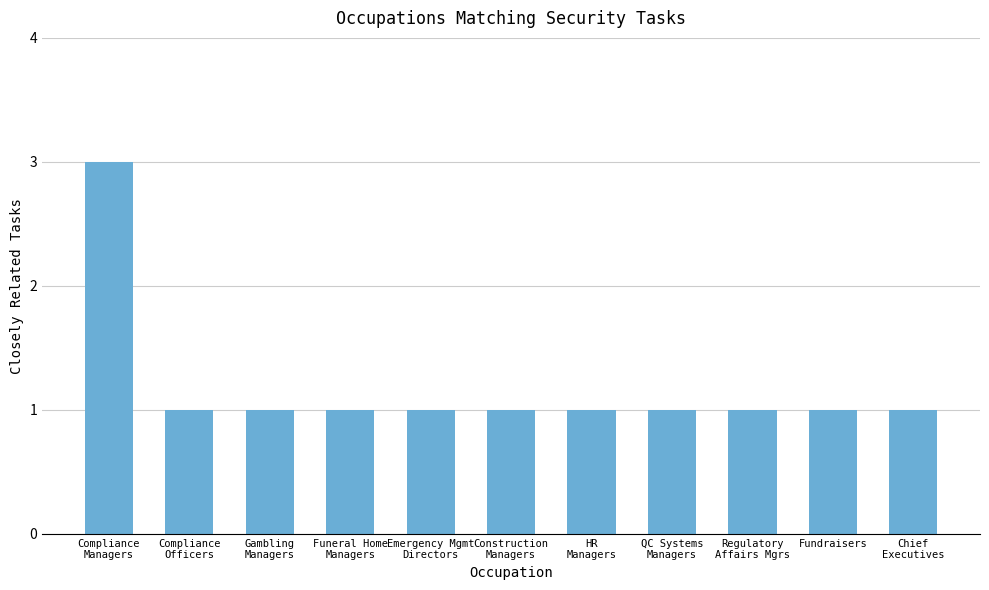

What is the minimum value shown in the chart?

1